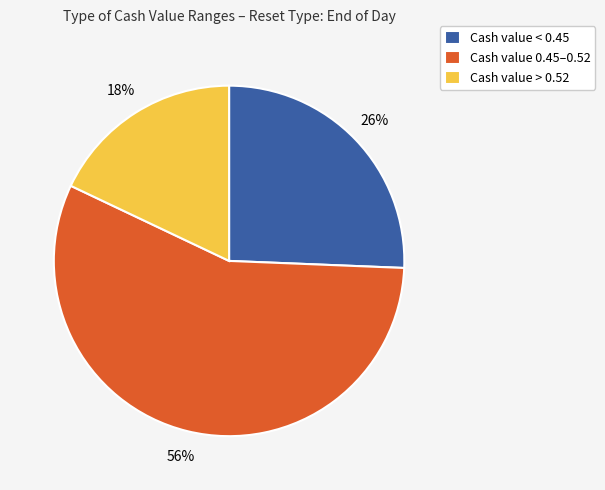

To the nearest percent, what is the difference between the Cash value 0.45–0.52 and Cash value > 0.52 slice percentages?

38%